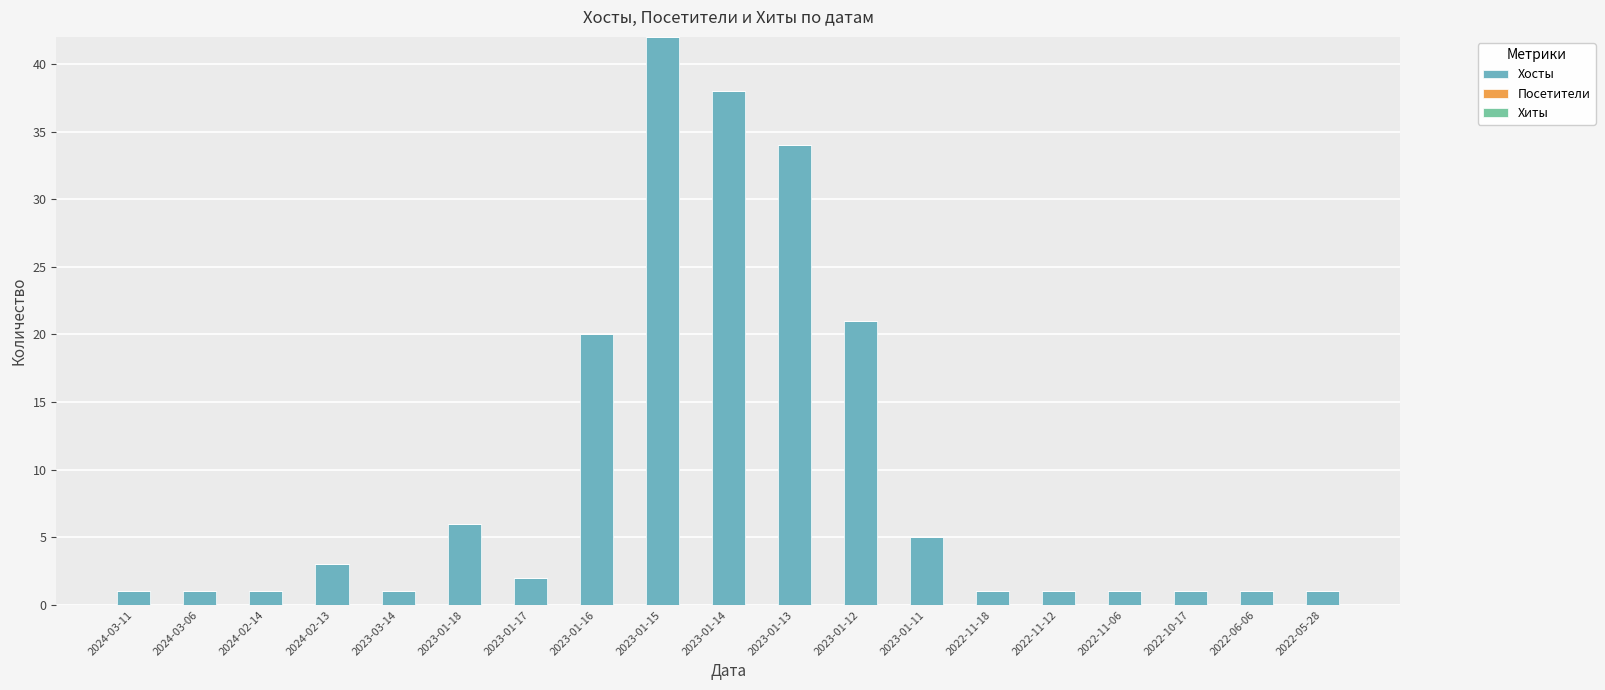

How many series are shown in this chart?

1